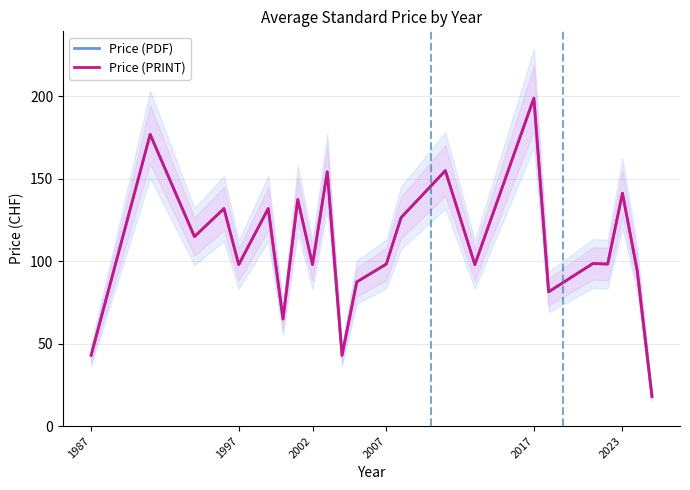

How many distinct data groups are displayed?

2